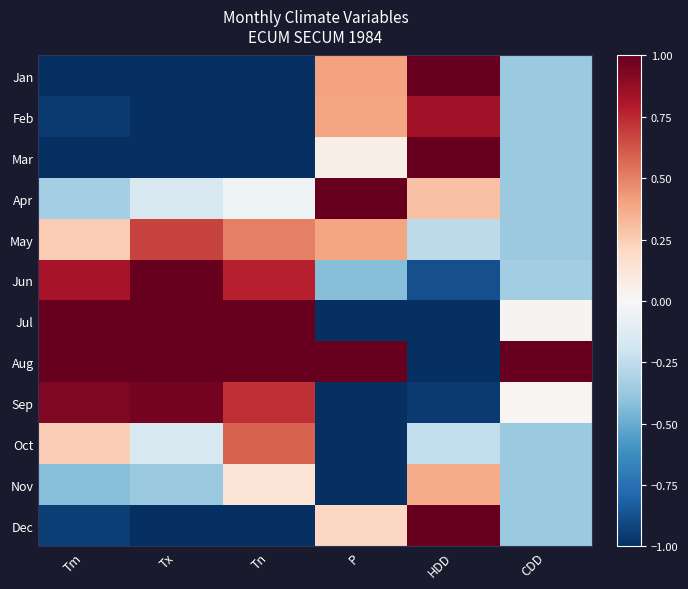

At how many categories does at least one series exceed -1?

6